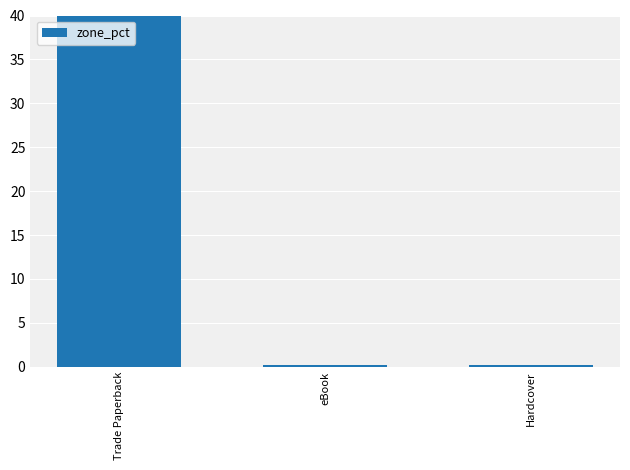

Rank the categories by value from lowest to highest.

eBook, Hardcover, Trade Paperback